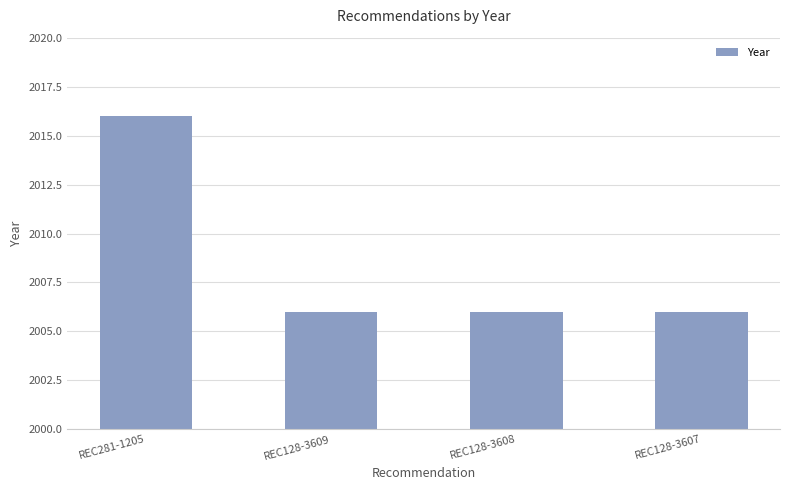

What position from the left is REC128-3608?

3